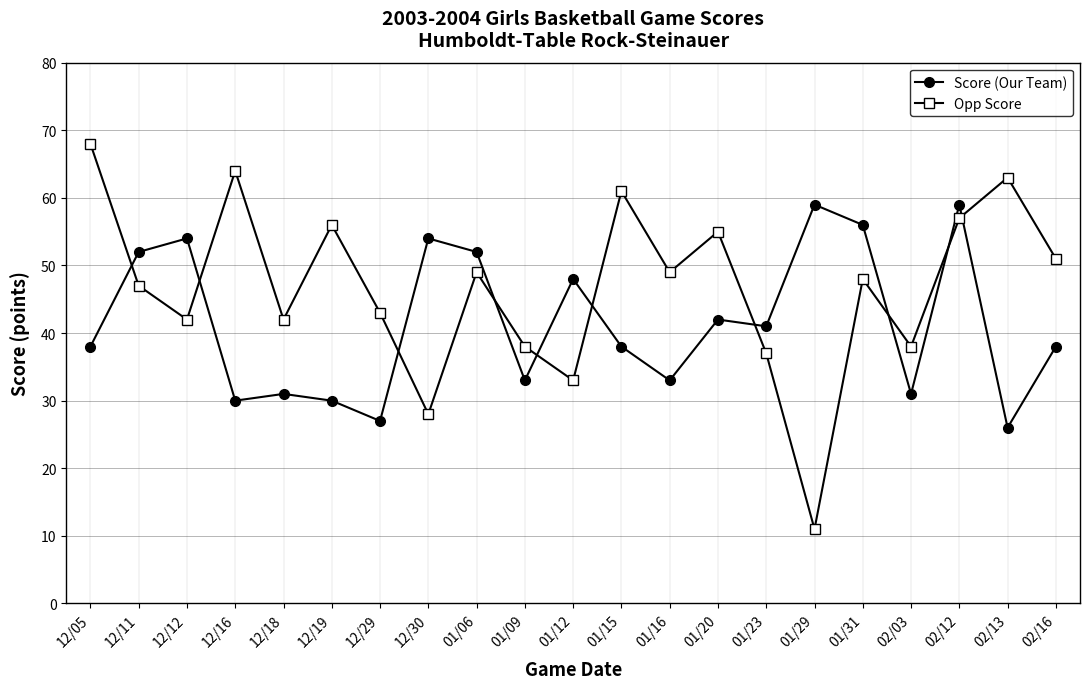

What is the total value across all series at 12/30?

82